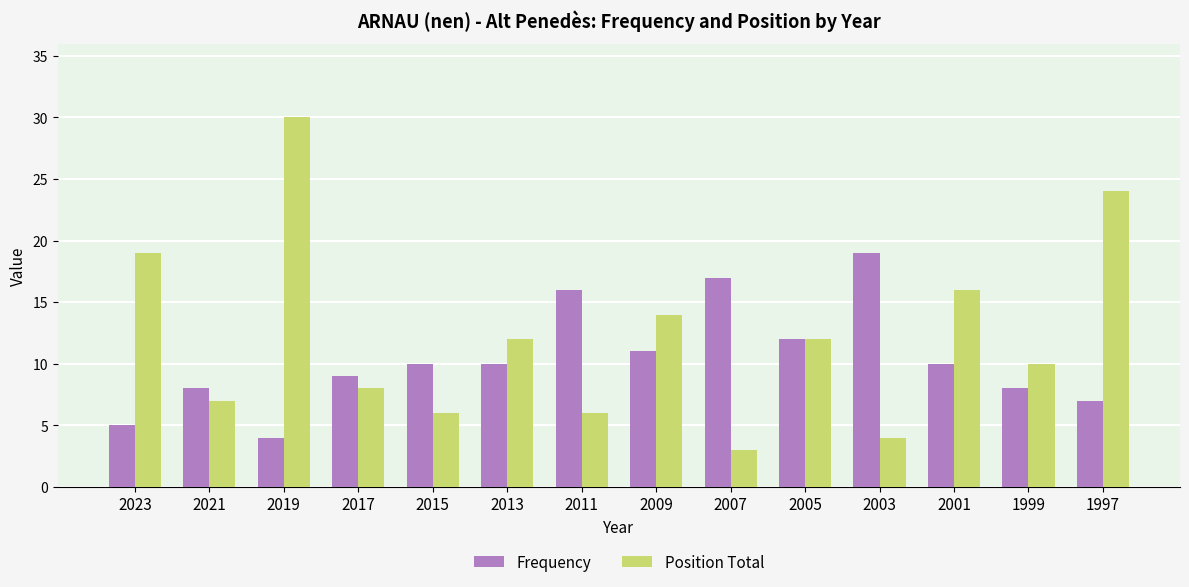

At which category is the sum across all series the highest?

2019